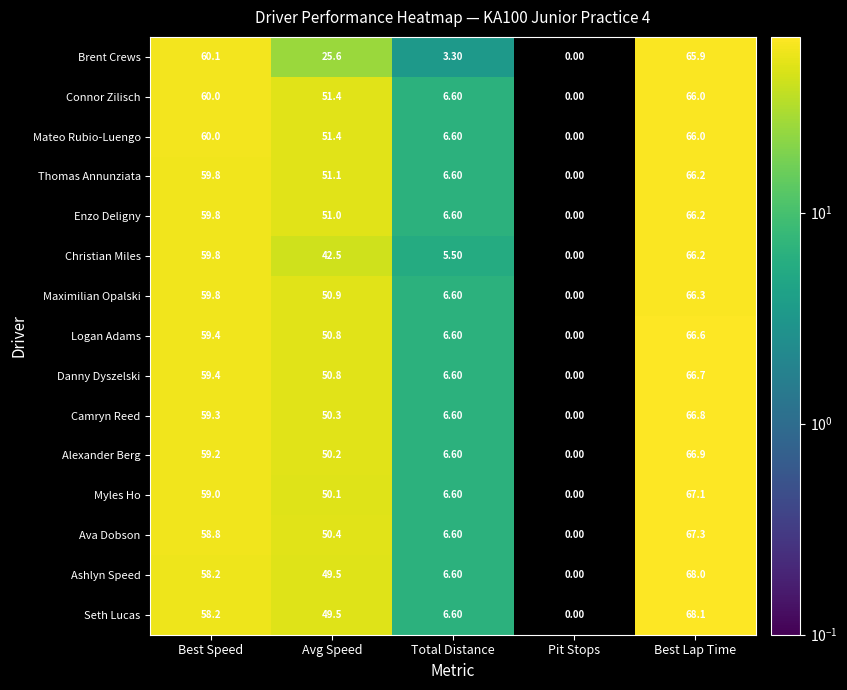

At which category is the sum across all series the highest?

Best Lap Time